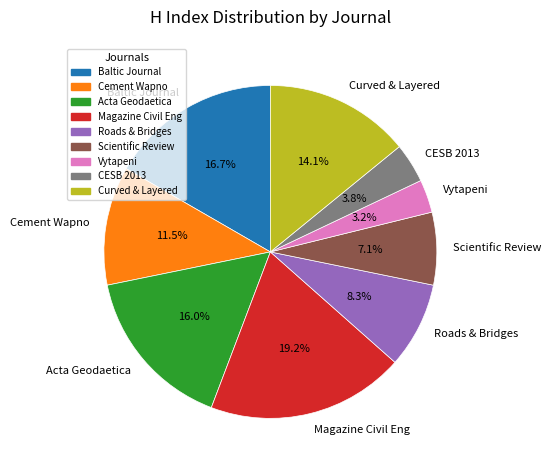

Which slice is the smallest?

Vytapeni